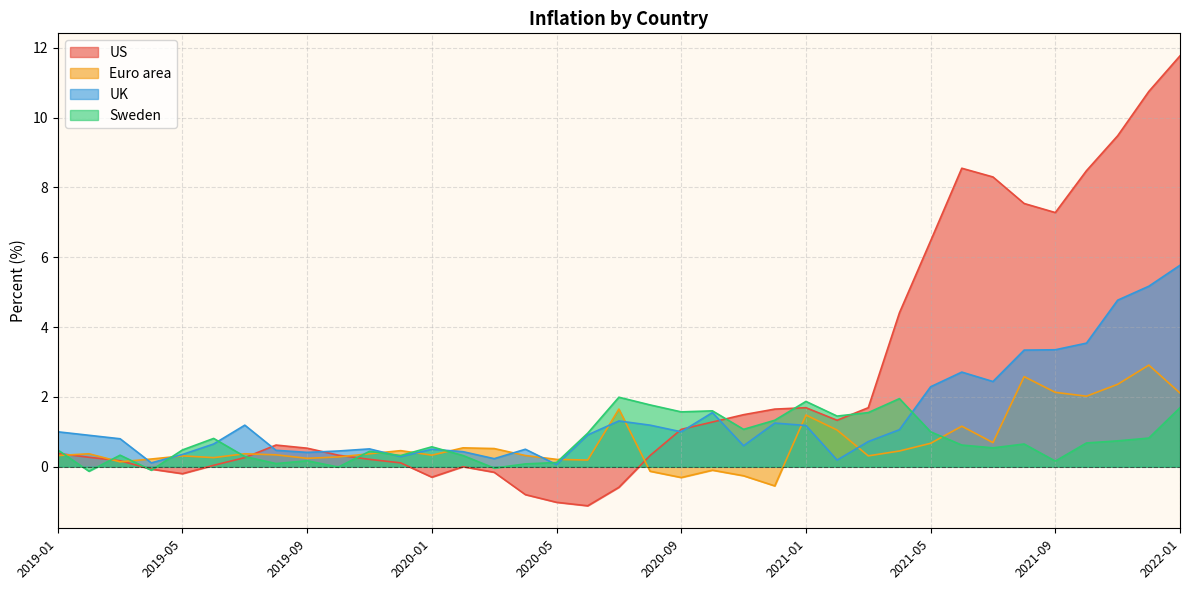

Which series ends up on top after the final intersection of US and Euro area?

US